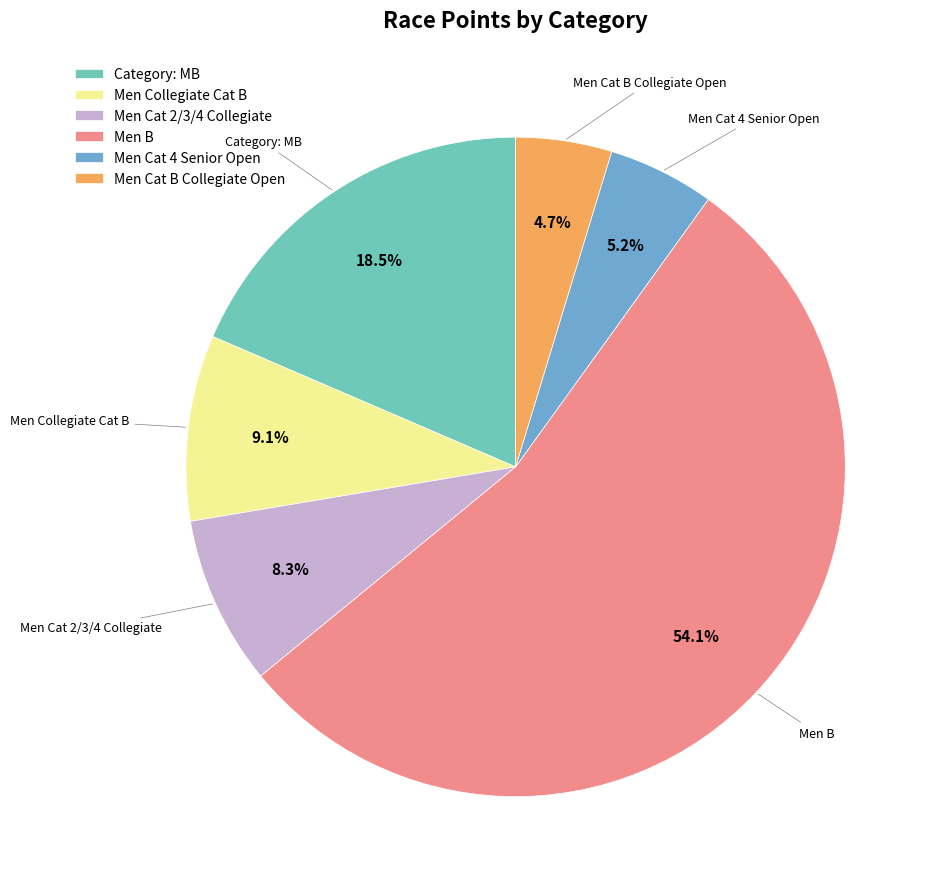

What portion of the pie excludes Men Cat 4 Senior Open?

94.8%